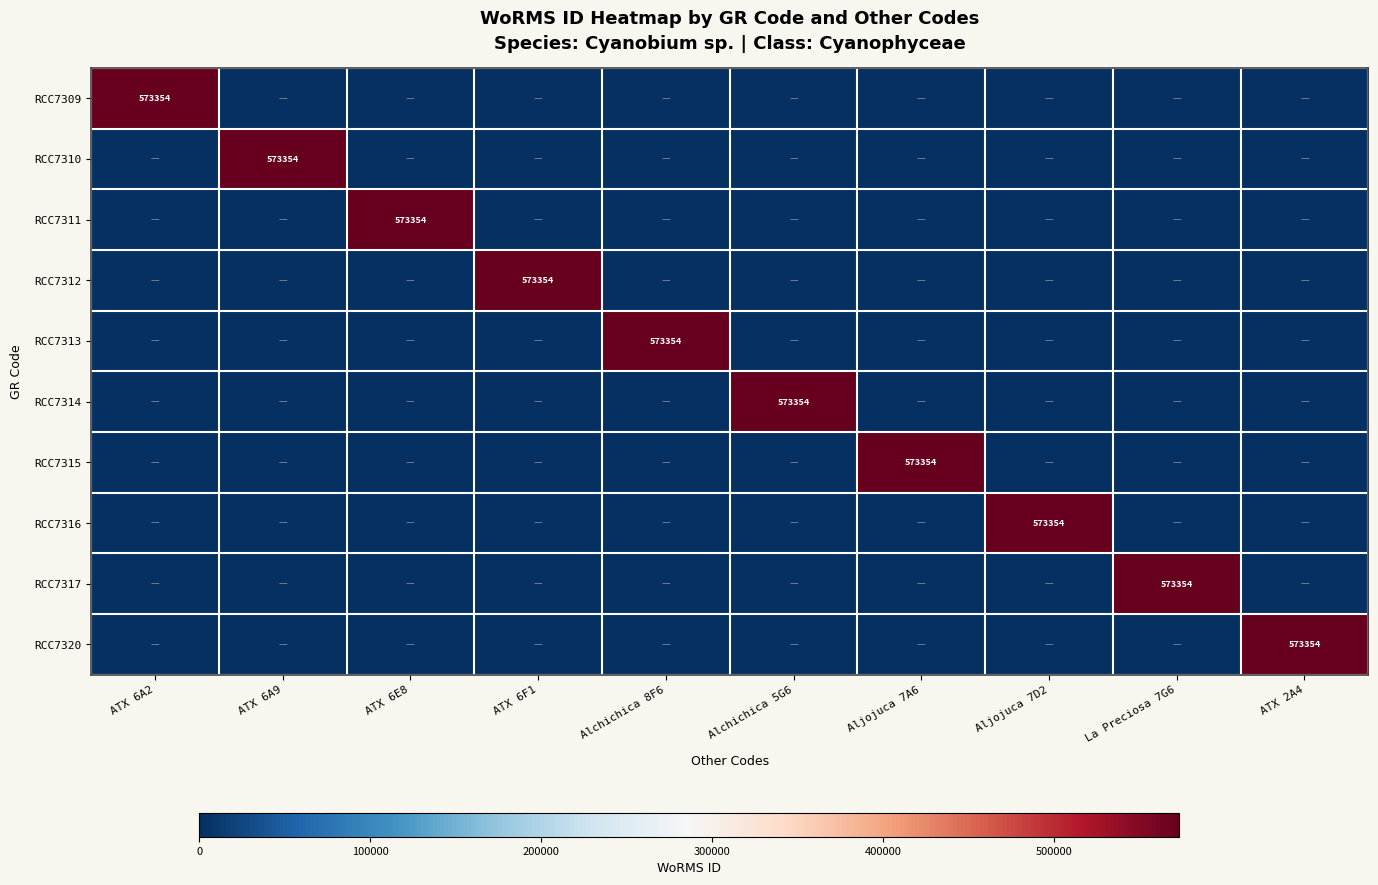

List the series in order of their peak value, lowest first.

RCC7309, RCC7310, RCC7311, RCC7312, RCC7313, RCC7314, RCC7315, RCC7316, RCC7317, RCC7320